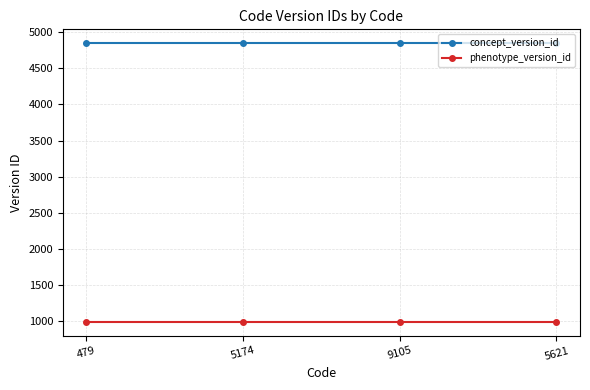

Is it true that phenotype_version_id equals 984 at 479?

True